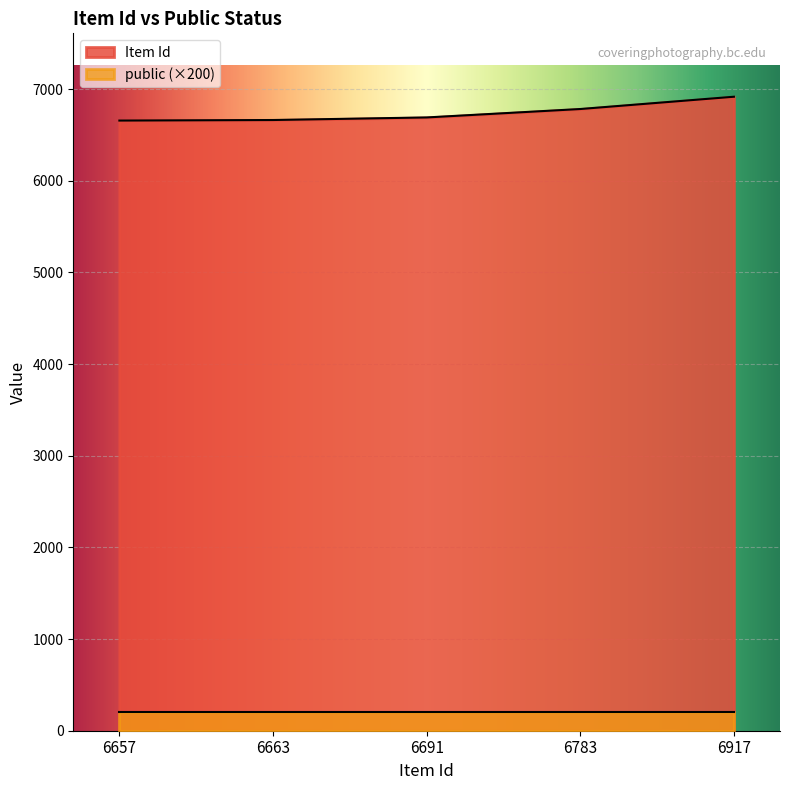

Which category has the lowest value across all series?

6657